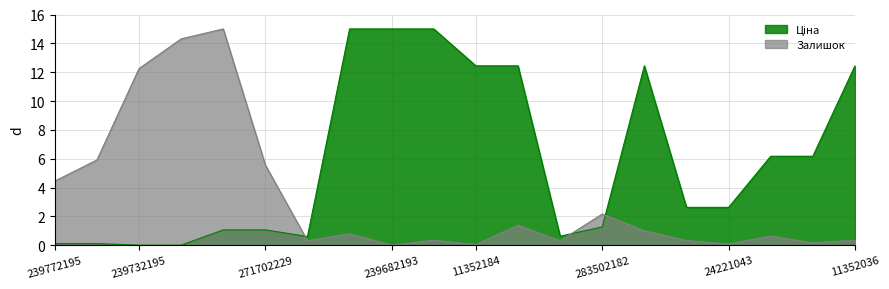

Rank the series by their average value, from lowest to highest.

Залишок, Ціна